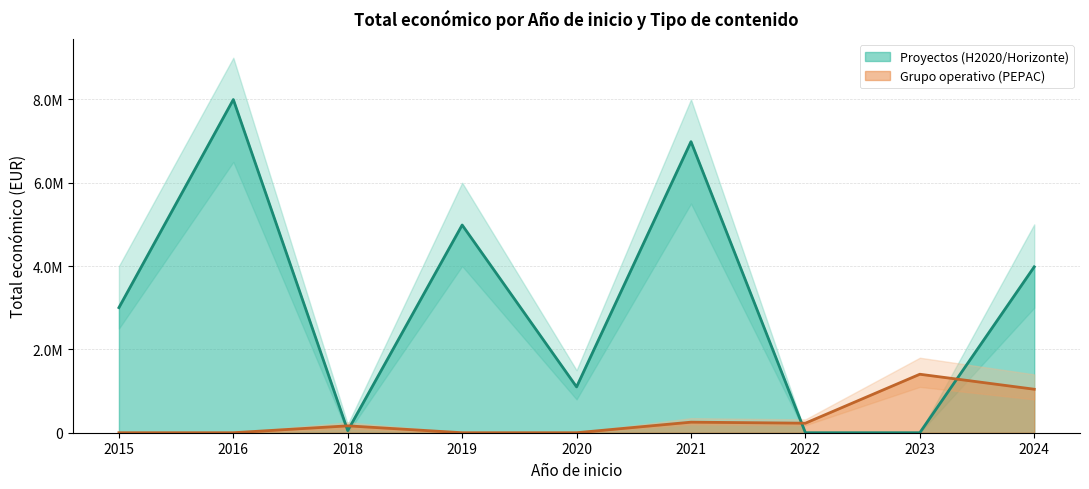

Which has a higher value, 2016 or 2018?

2016